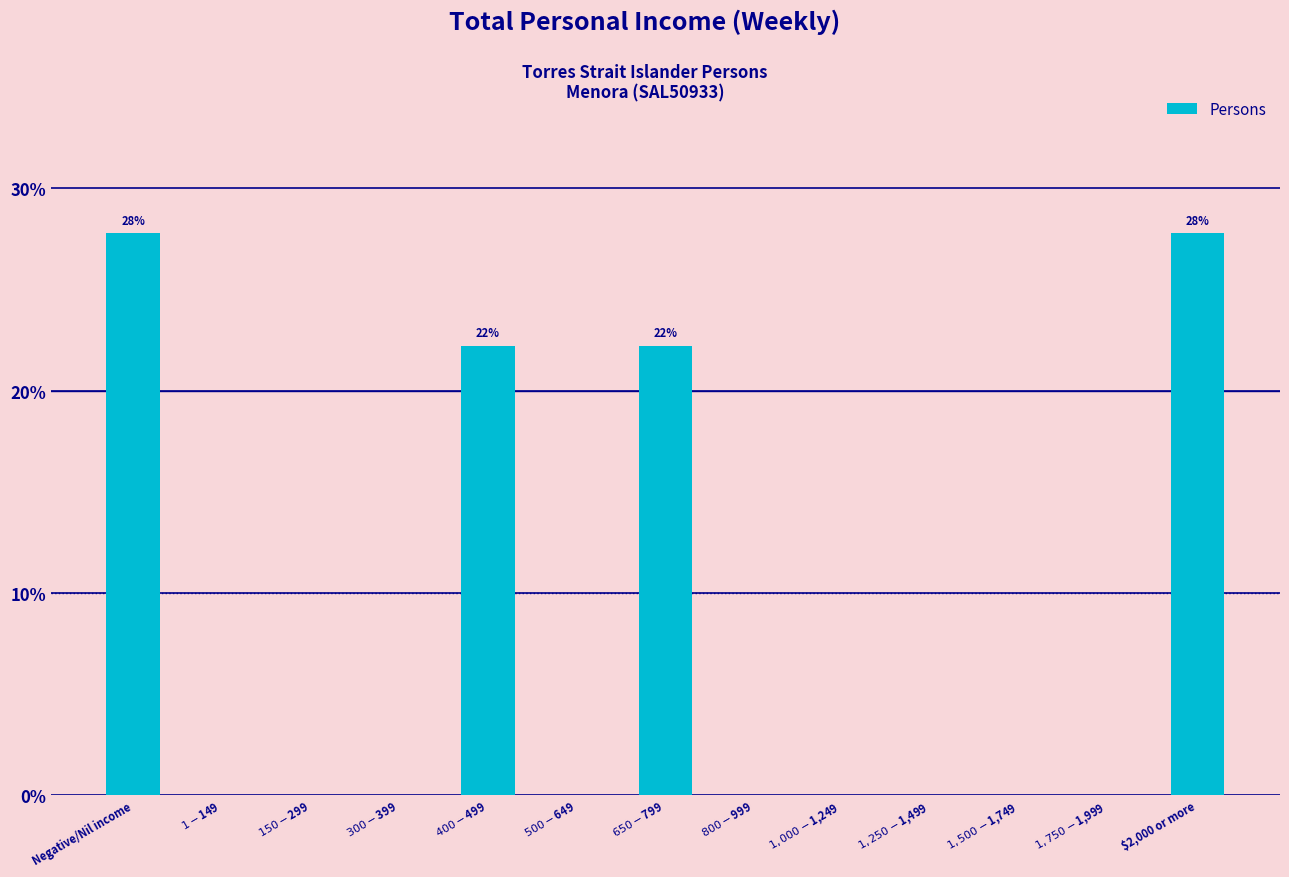

What is the greatest value displayed?

27.8